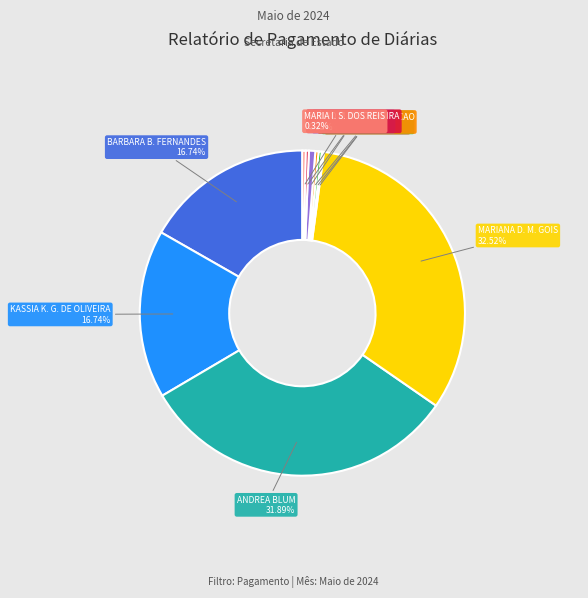

What is the largest slice in the pie chart?

MARIANA D. M. GOIS